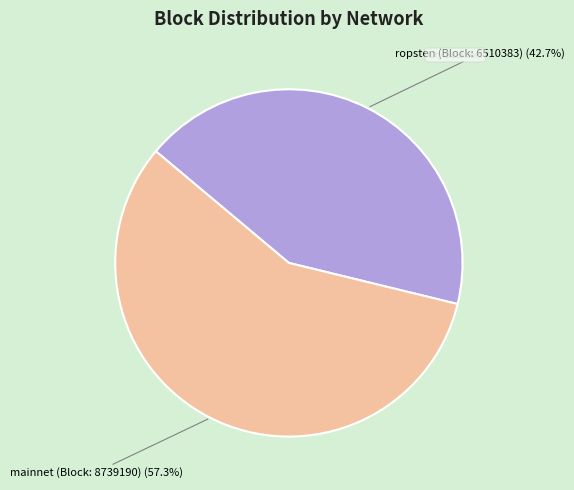

How many segments does this pie chart have?

2